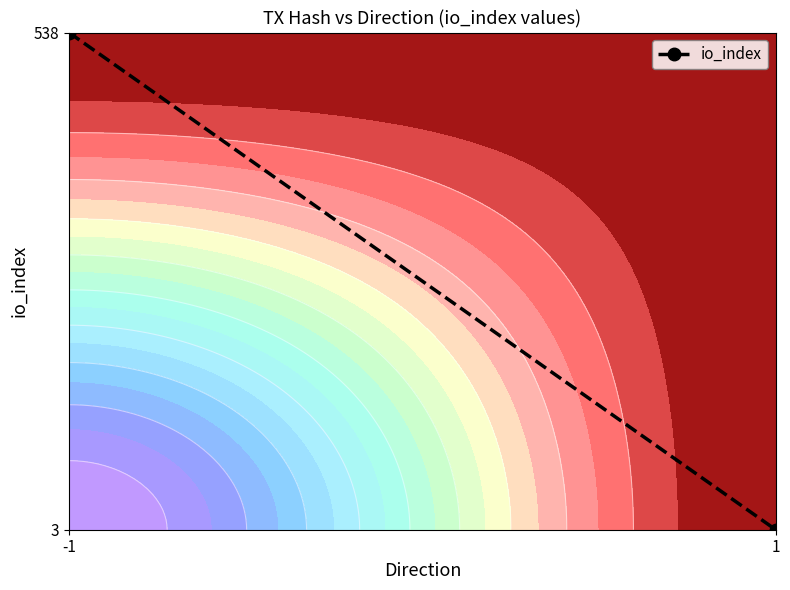

What is the smallest value displayed?

3